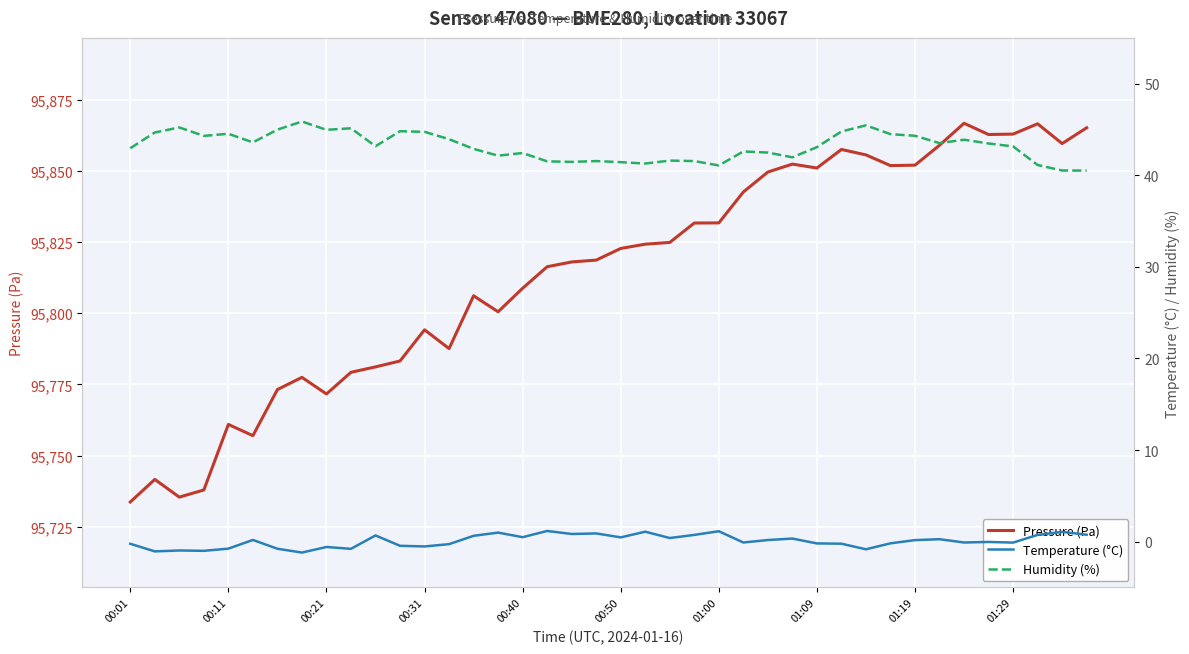

What is the total value across all series at 00:50?

95864.7